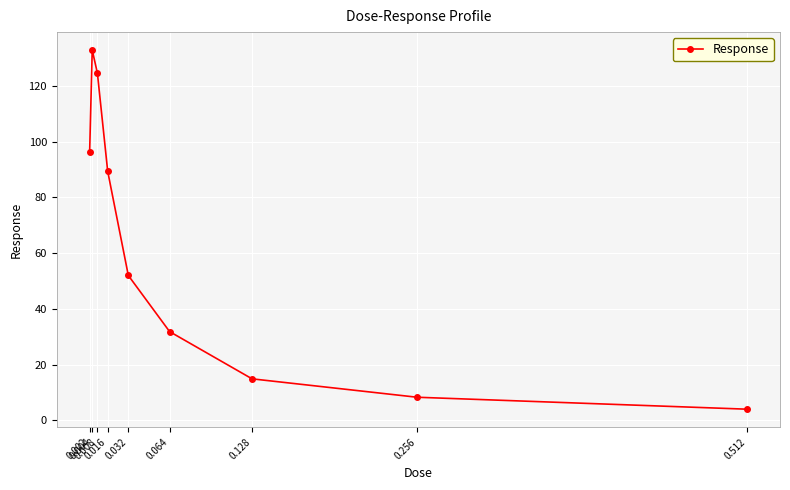

Which label corresponds to the smallest value in the chart?

0.512